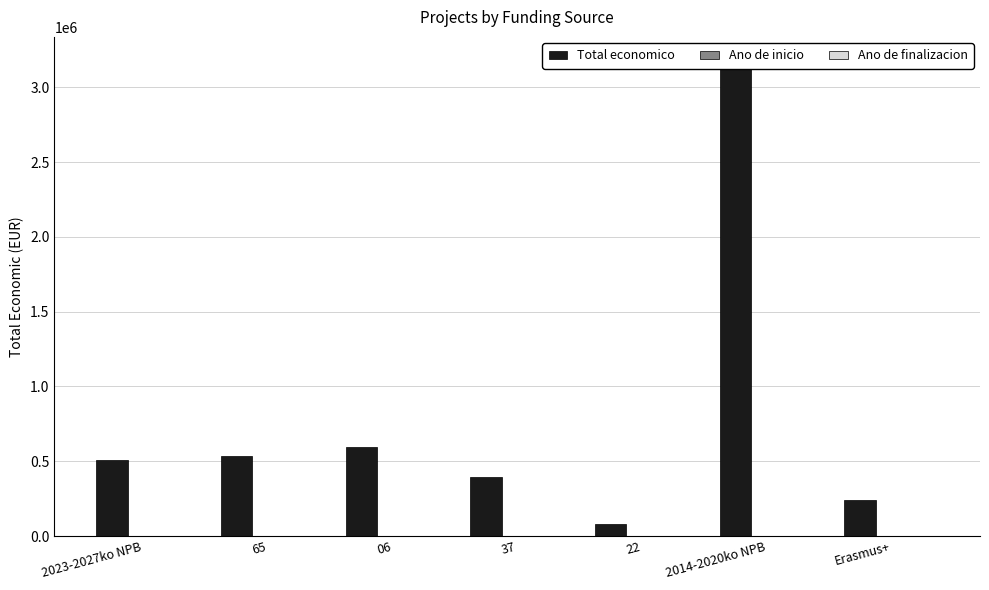

Count the Ano de inicio values in the range 2018 to 2024.

6